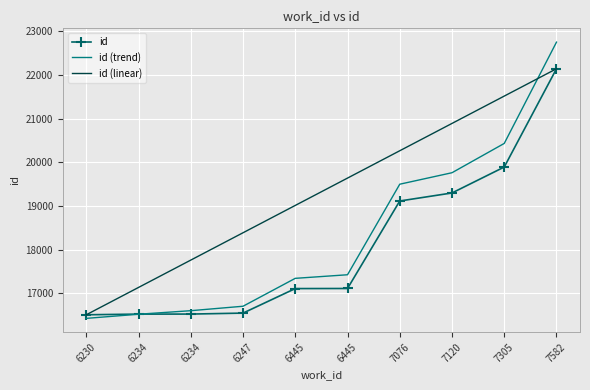

The value of id at 7305 is 6702.5. True or false?

False